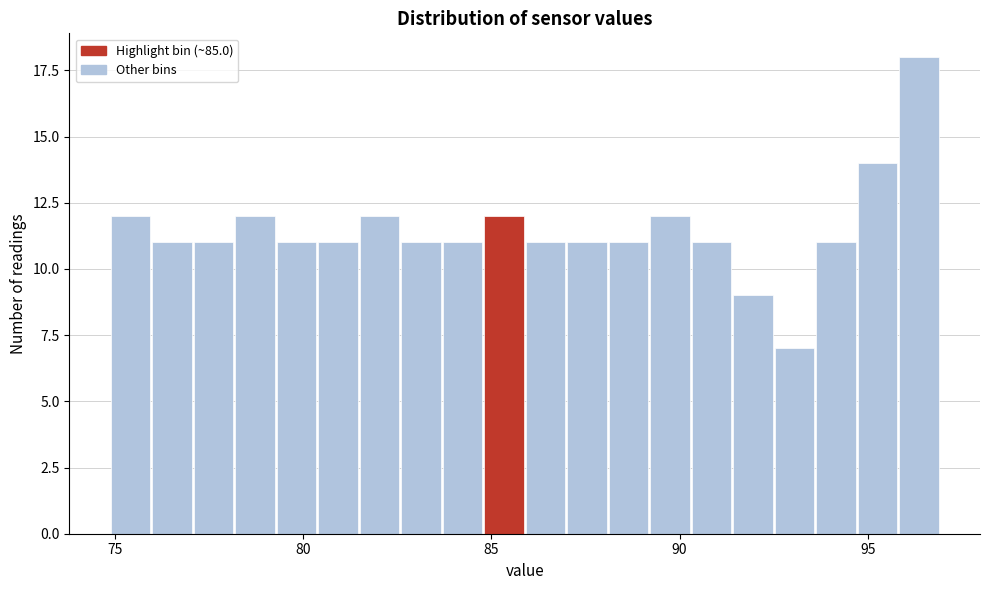

Read against the x-axis, roughly where is the centre of the tallest bar?

96.5